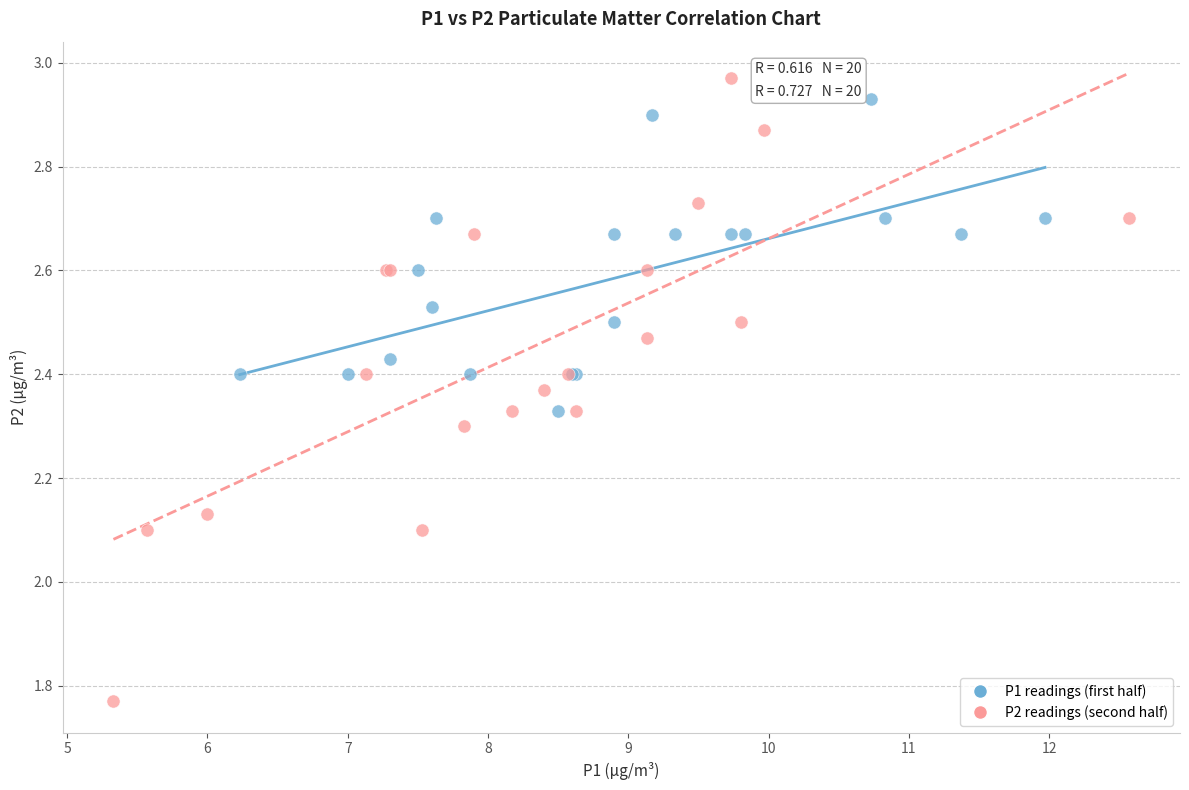

Which series contains the lowest Y value?

P2 readings (second half)